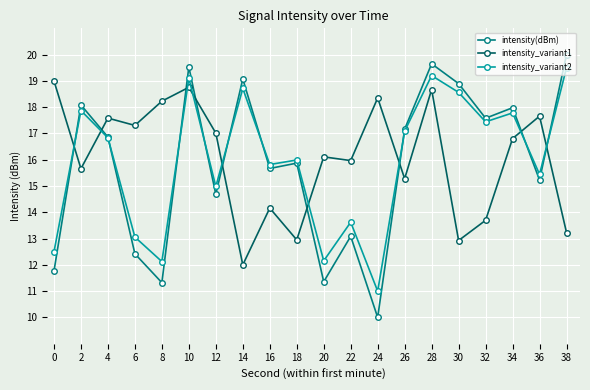

What is the spread (max minus min) of values at 26?

1.9